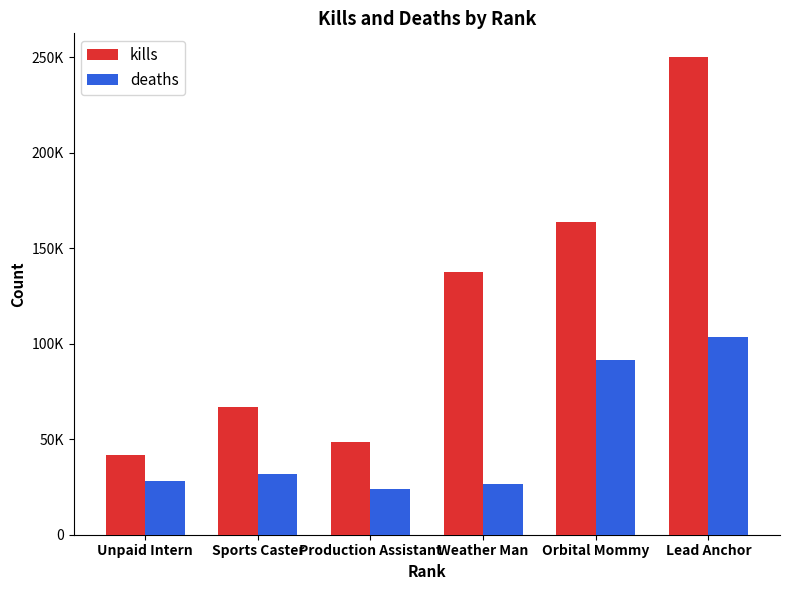

List the series in order of their peak value, highest first.

kills, deaths